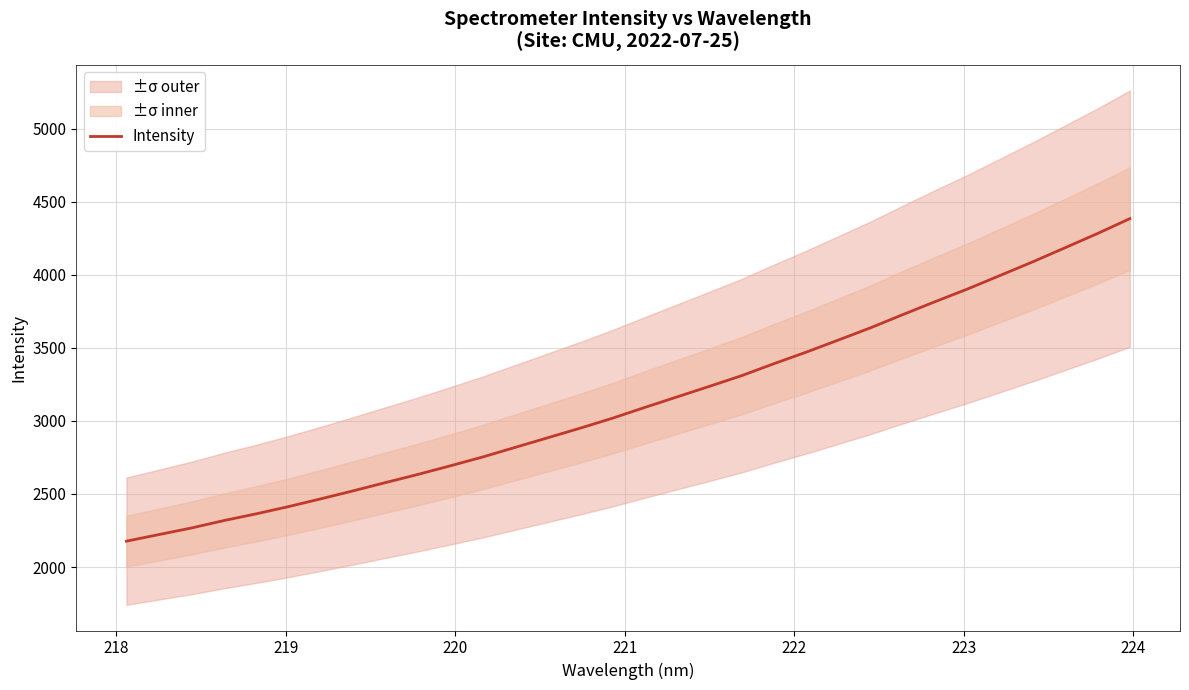

What is the lowest value of the Intensity series?

2176.9